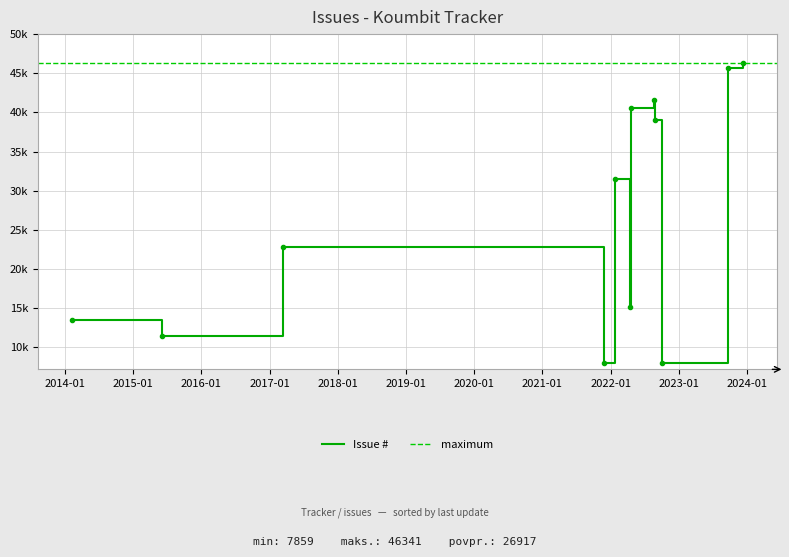

The chart shows a value of 19082 at 2015-06-03. True or false?

False